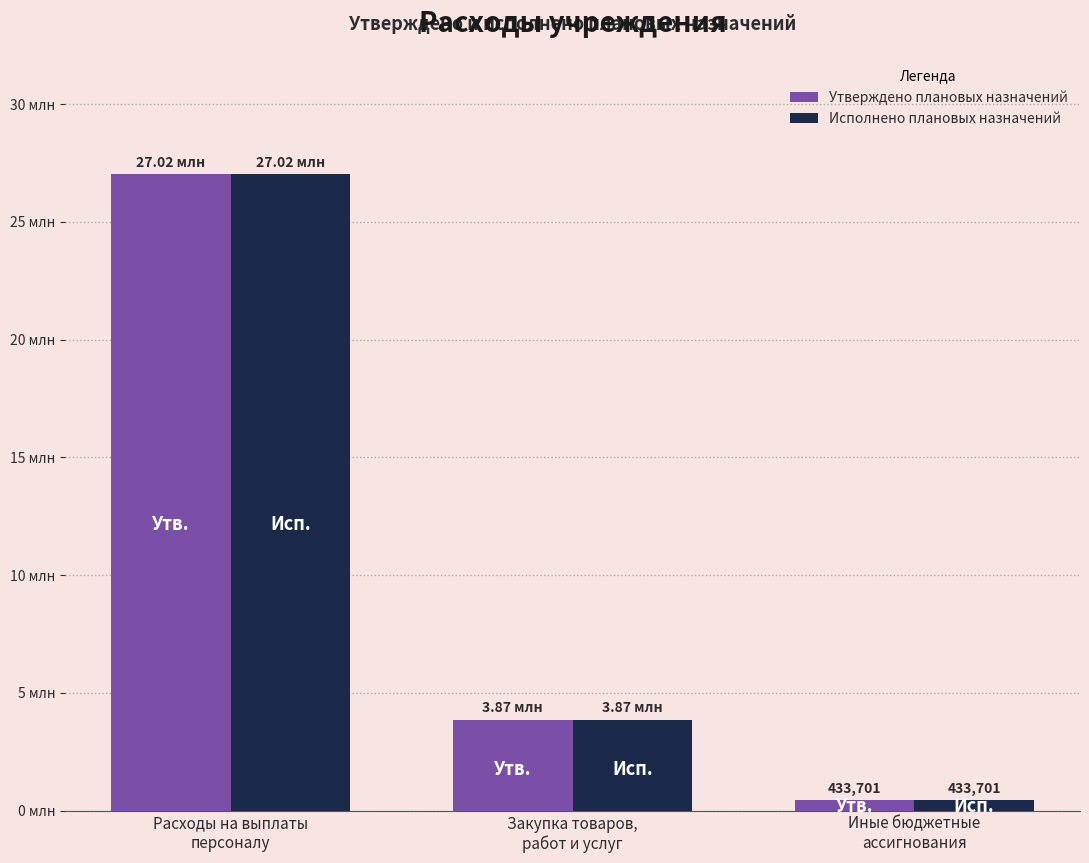

What are all the series names shown in the legend?

Утверждено плановых назначений, Исполнено плановых назначений